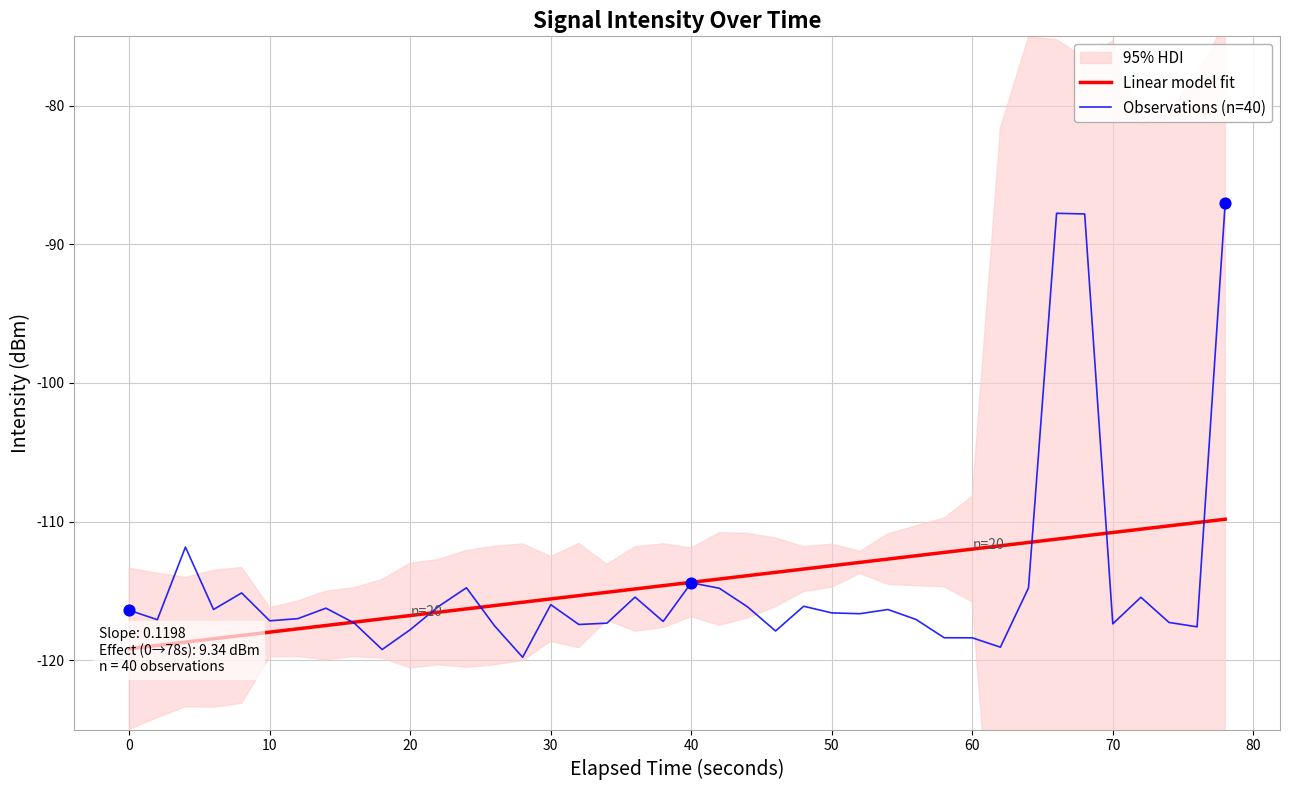

At how many categories does at least one series exceed -114?

19